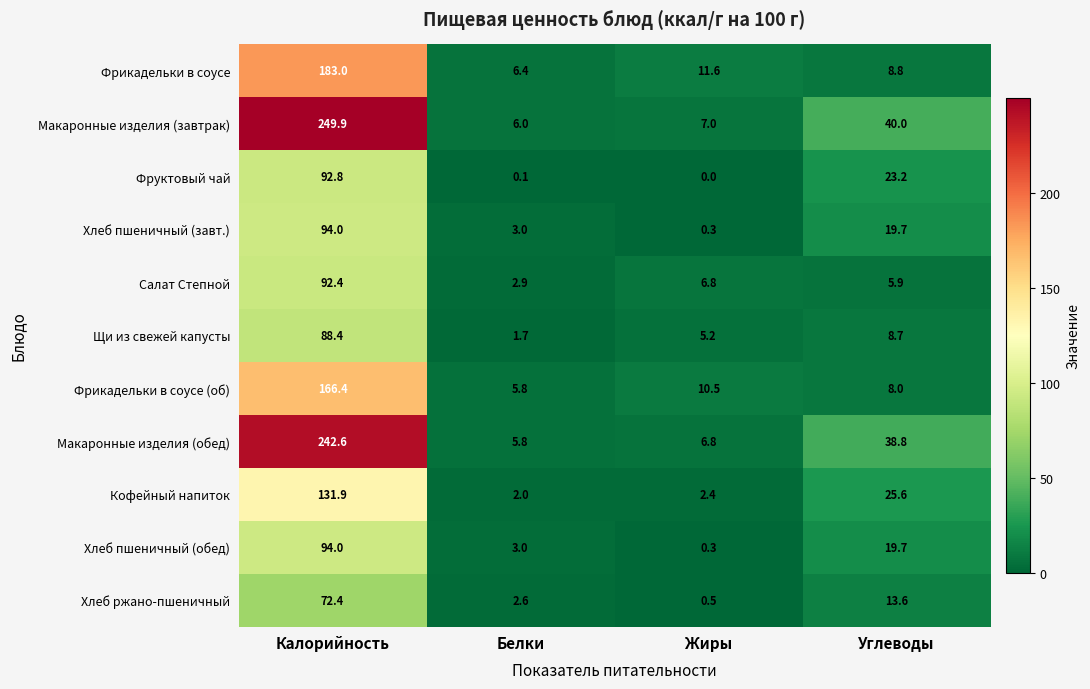

True or false: Макаронные изделия (завтрак) has a value of 40.0 at Углеводы.

True